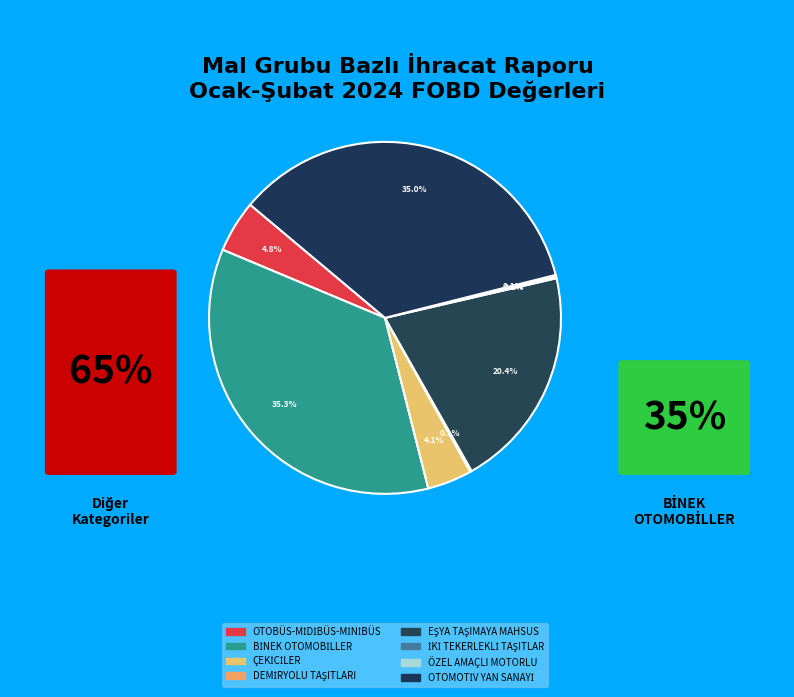

Which slice is the smallest?

ÖZEL AMAÇLI MOTORLU